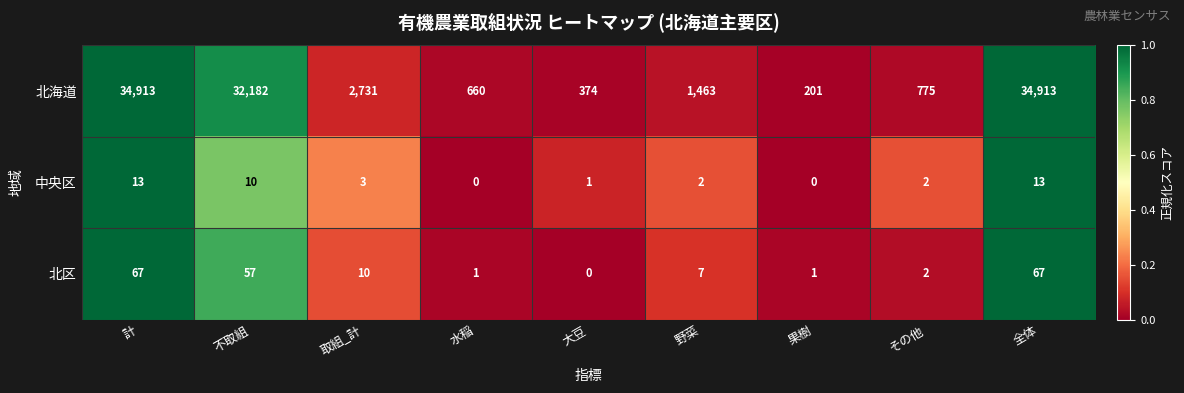

At 大豆, list the series in order from smallest to largest.

北区, 中央区, 北海道